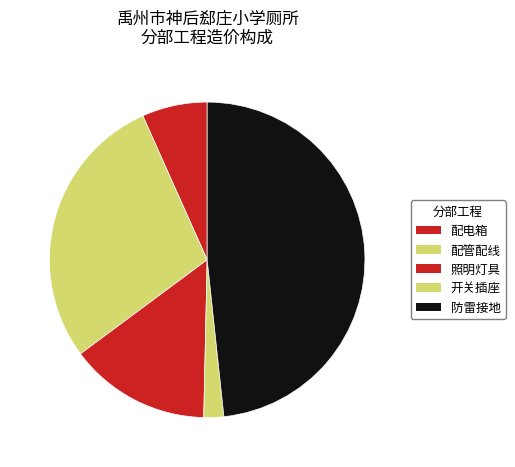

True or false: 配电箱 accounts for 7% of the total.

True